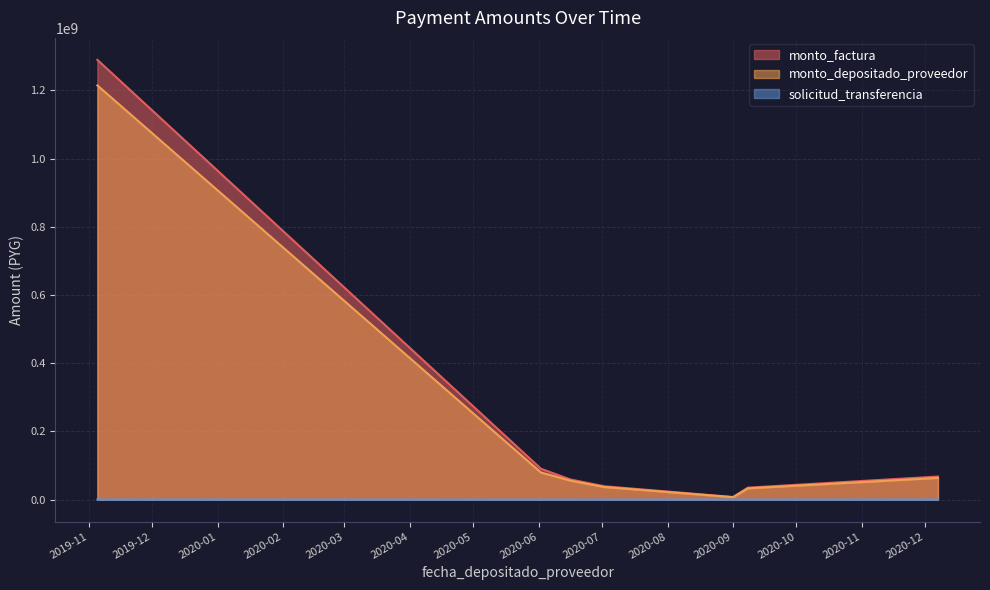

True or false: solicitud_transferencia has a value of 72951 at 2020-07-02.

True